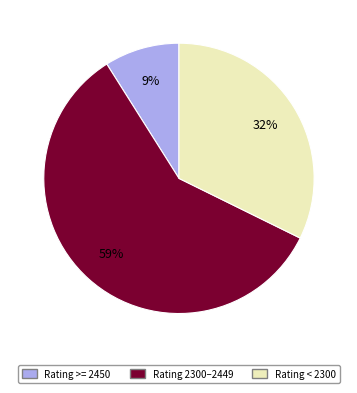

Count the number of slices in the pie.

3